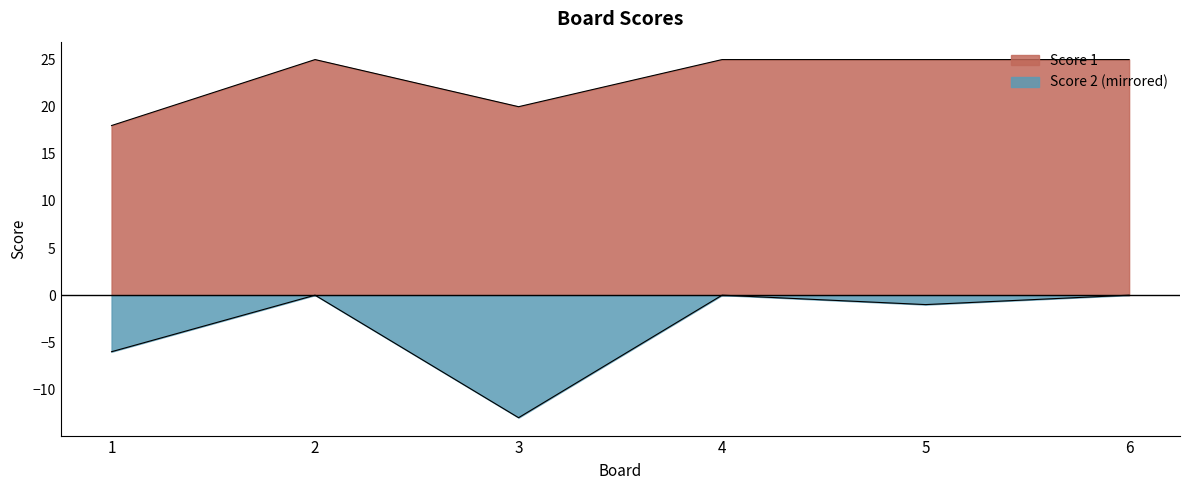

How many lines are shown in the chart?

2